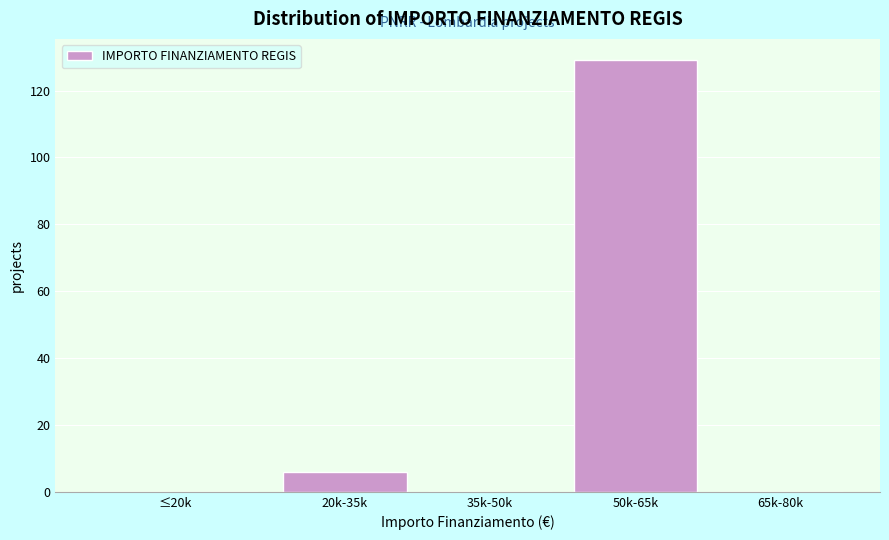

Reading right to left, what are all the values shown in this chart?

65k-80k=0	50k-65k=129	35k-50k=0	20k-35k=6	≤20k=0